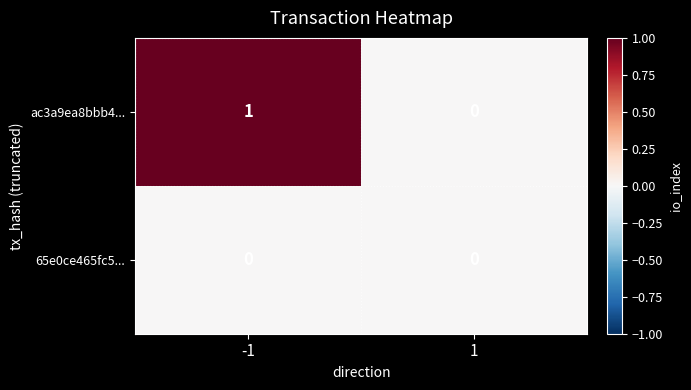

List the series in order of their peak value, highest first.

ac3a9ea8bbb4..., 65e0ce465fc5...